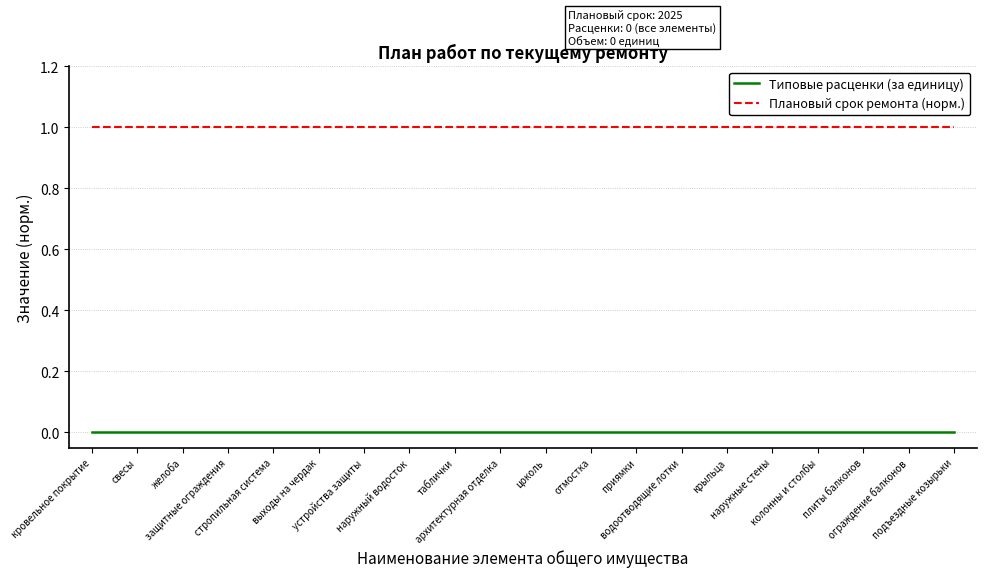

True or false: Типовые расценки (за единицу) and Плановый срок ремонта (норм.) cross at least once.

False